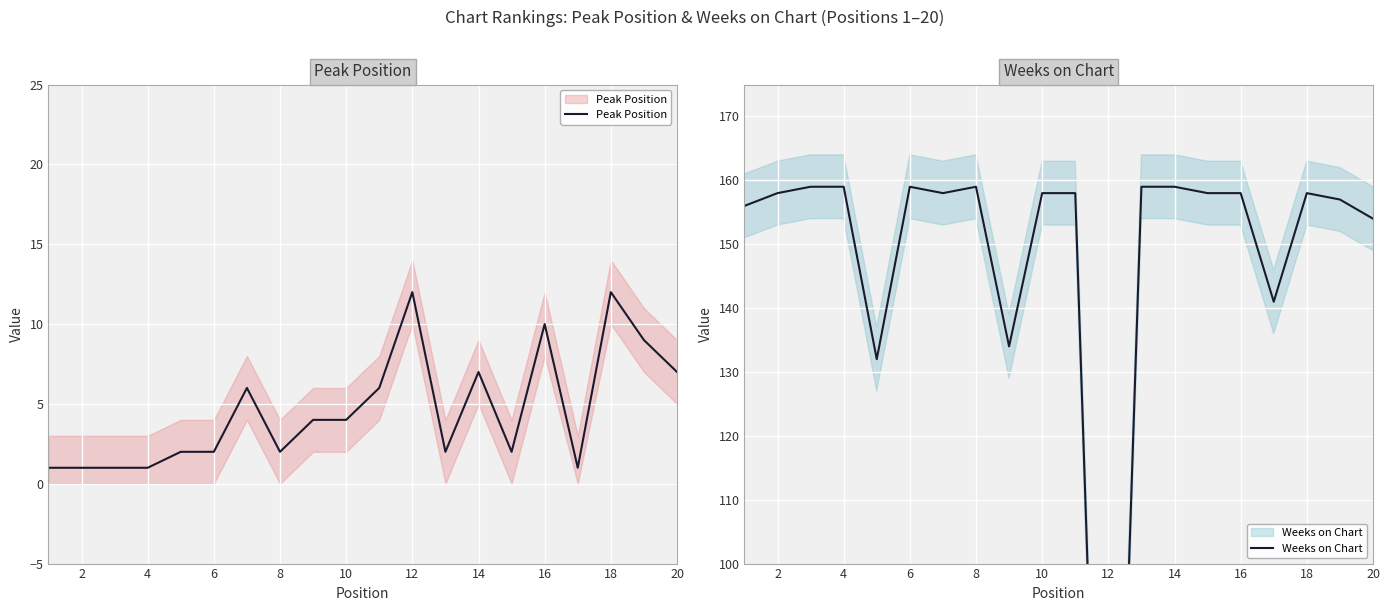

Rank the series at 10 from highest to lowest value.

Weeks on Chart, Peak Position